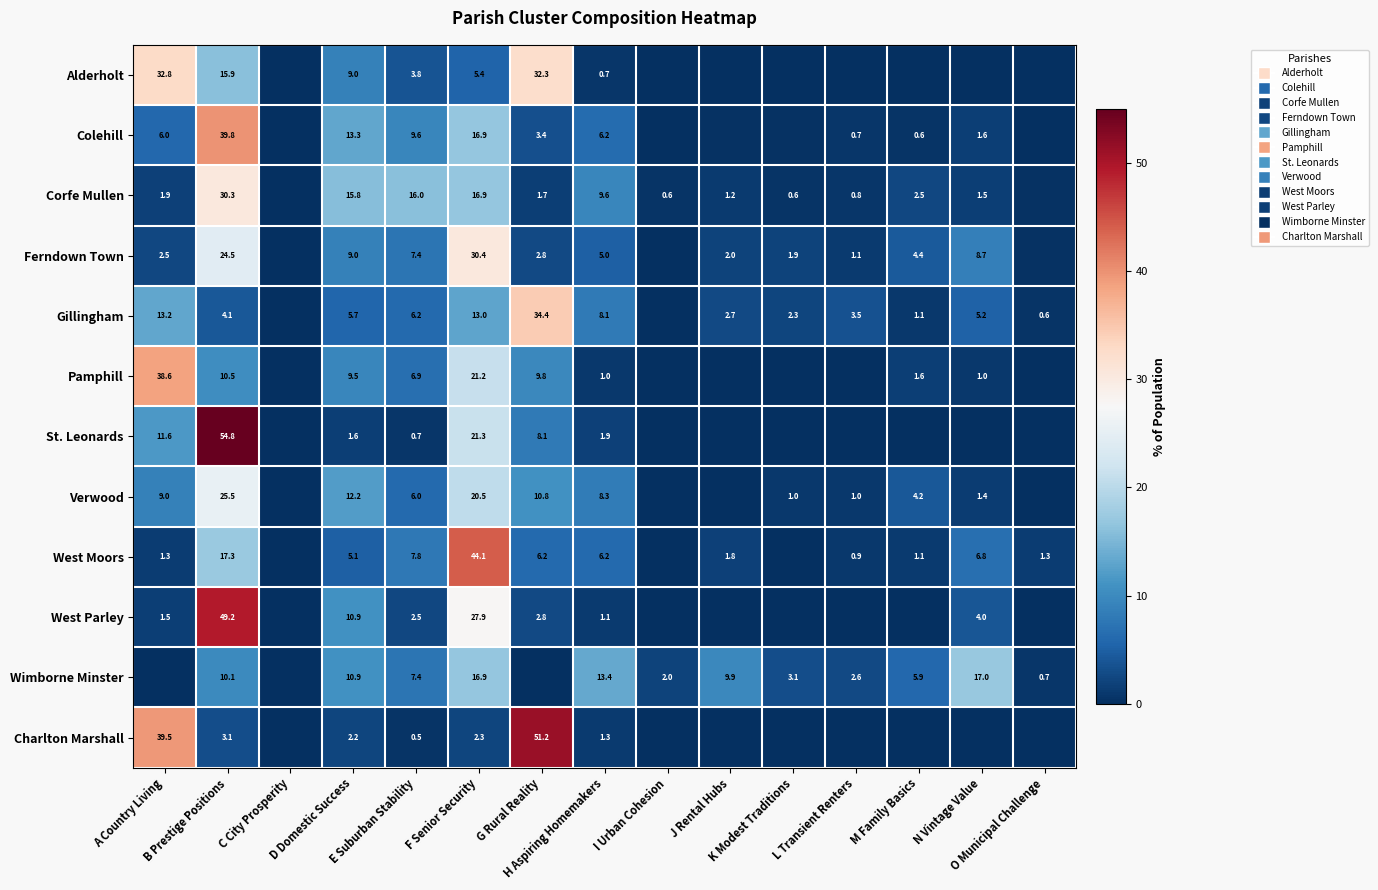

At which label is West Moors closest to 22?

B Prestige Positions